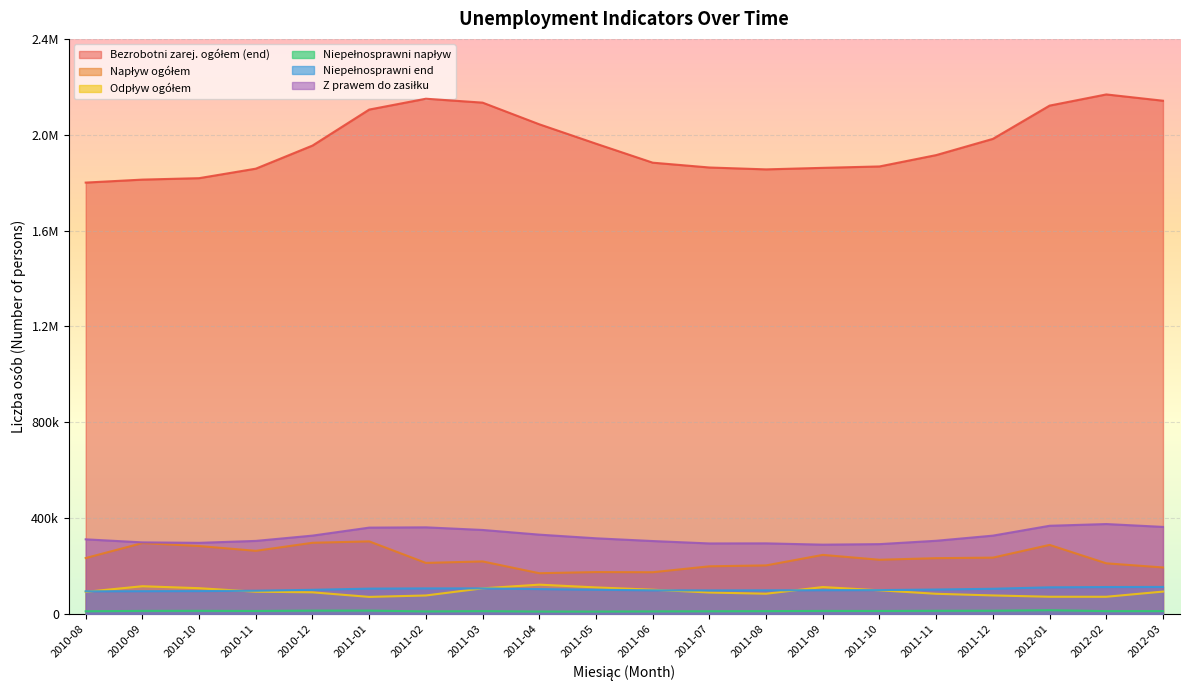

Between 2011-01 and 2011-03, which is larger?

2011-03